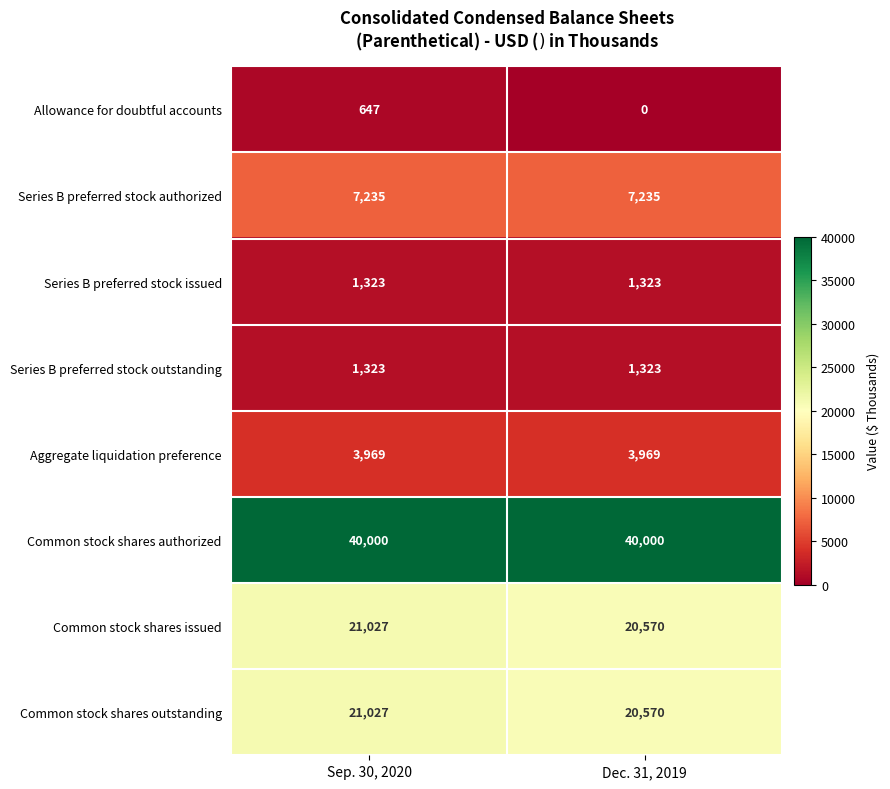

What value does the Common stock shares authorized series have at Sep. 30, 2020?

40000